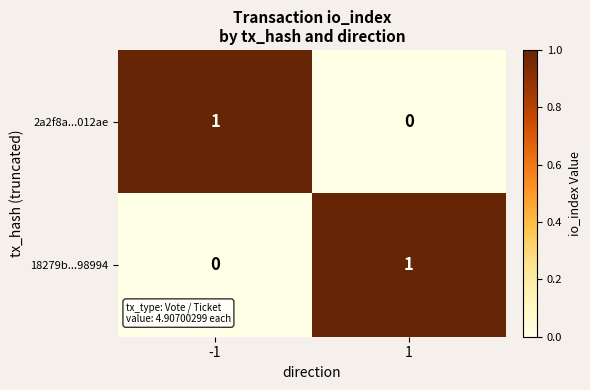

True or false: 18279b...98994 has a value of 2 at 1.

False